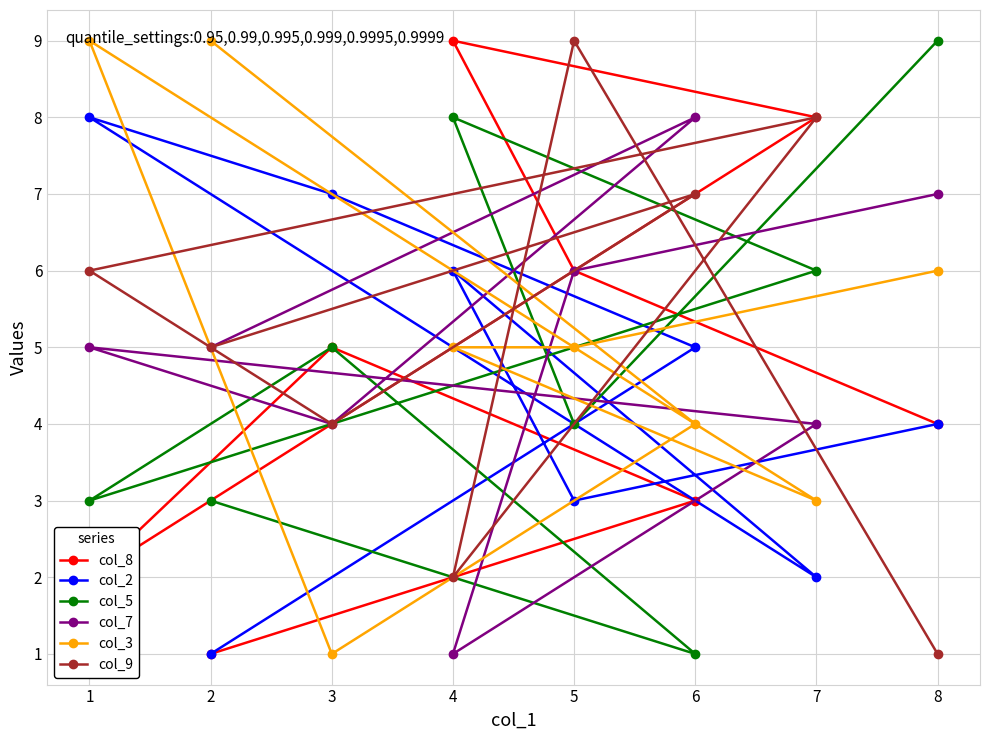

How many series are shown in this chart?

6